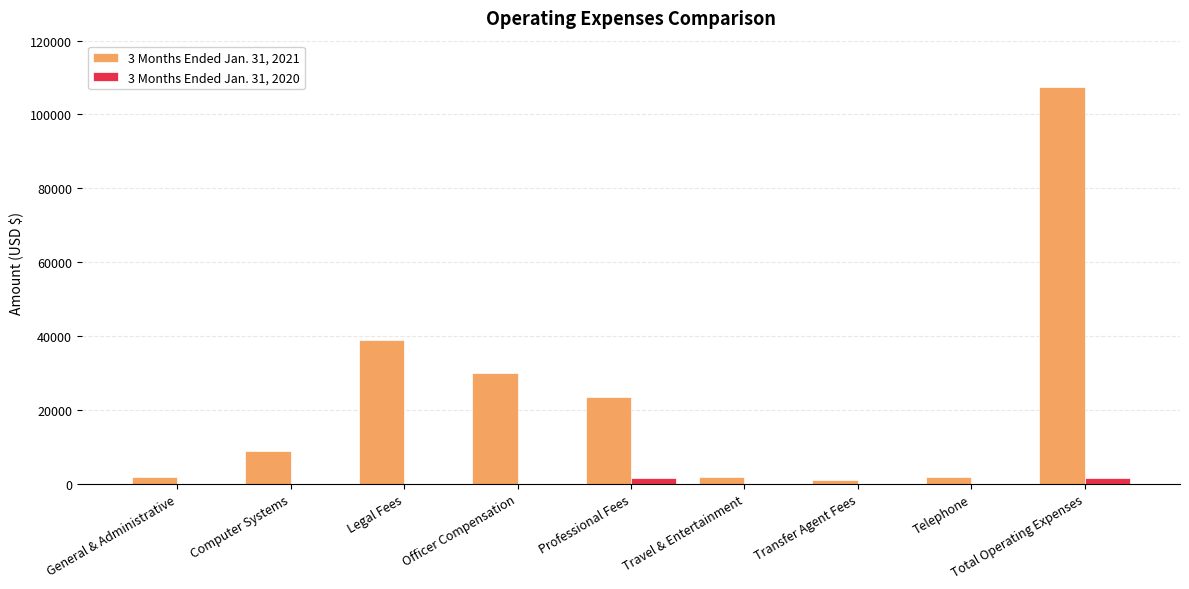

True or false: 3 Months Ended Jan. 31, 2020 has a value of 0 at Telephone.

True